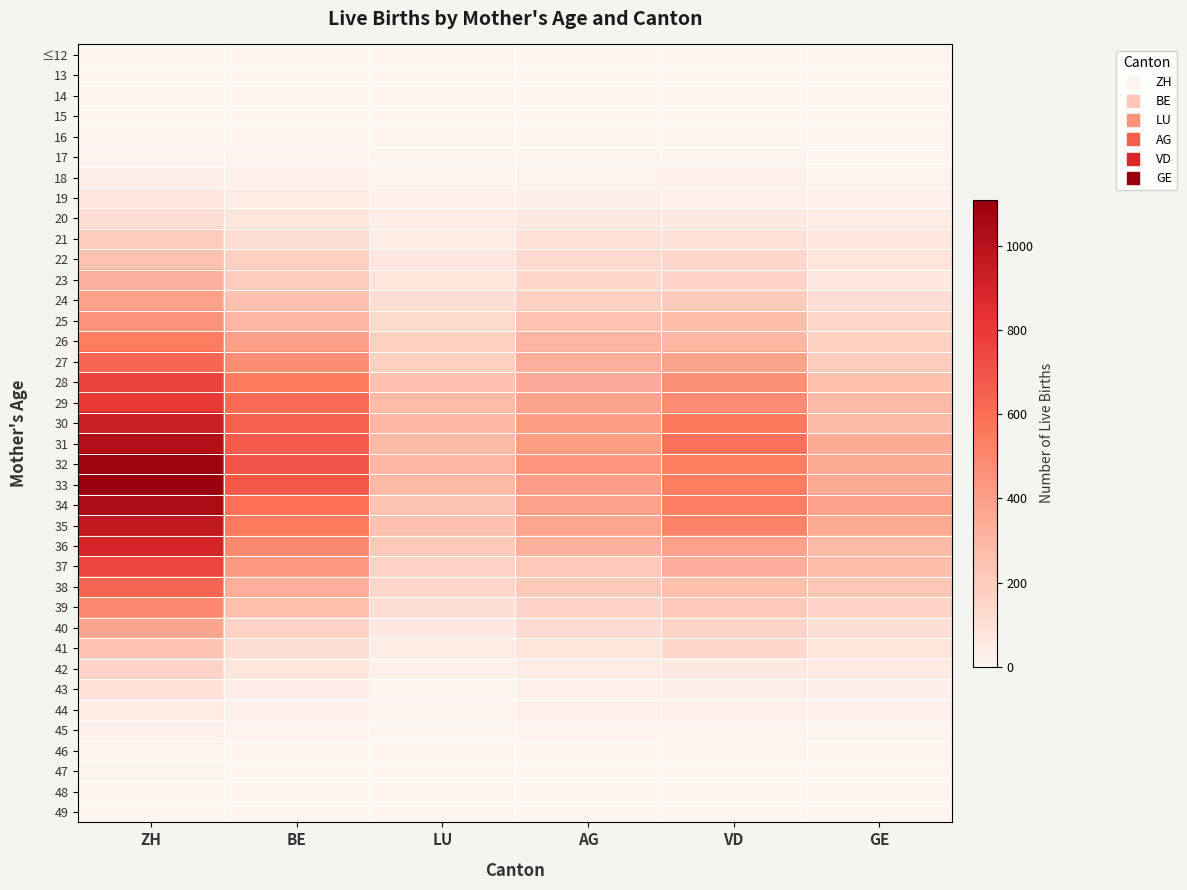

What is the maximum value shown in the chart?

1109